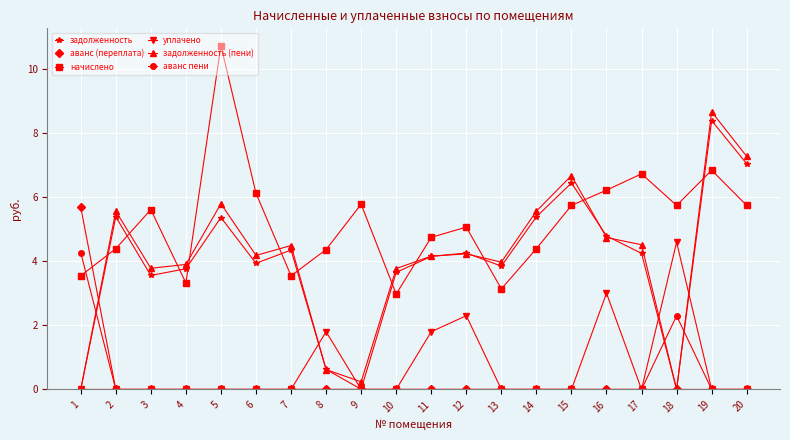

How many lines are shown in the chart?

6